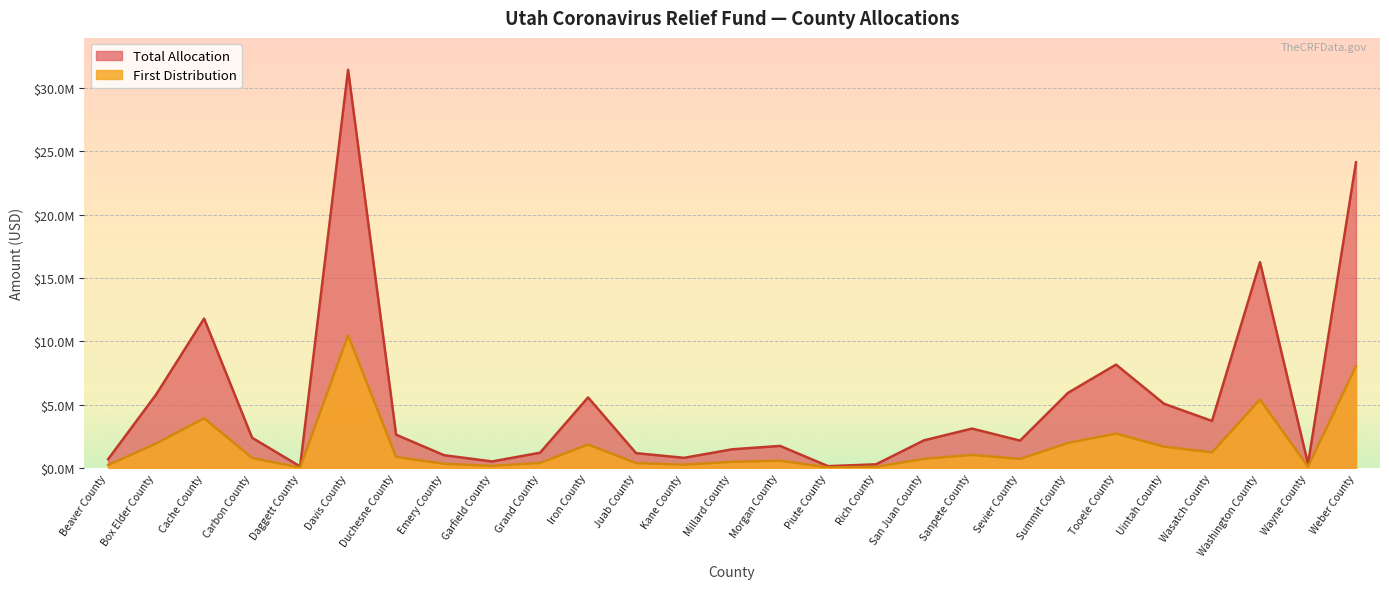

The Total Allocation series shows 1478527 at Box Elder County. True or false?

False